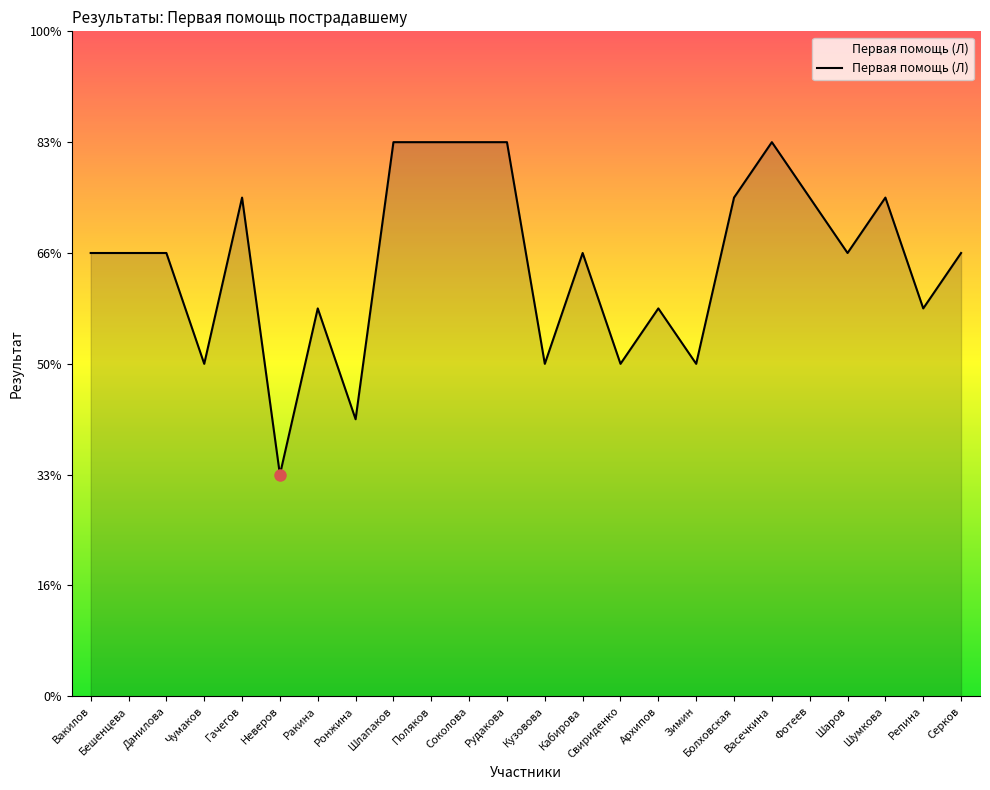

Does the chart display data point markers on the line(s)?

No